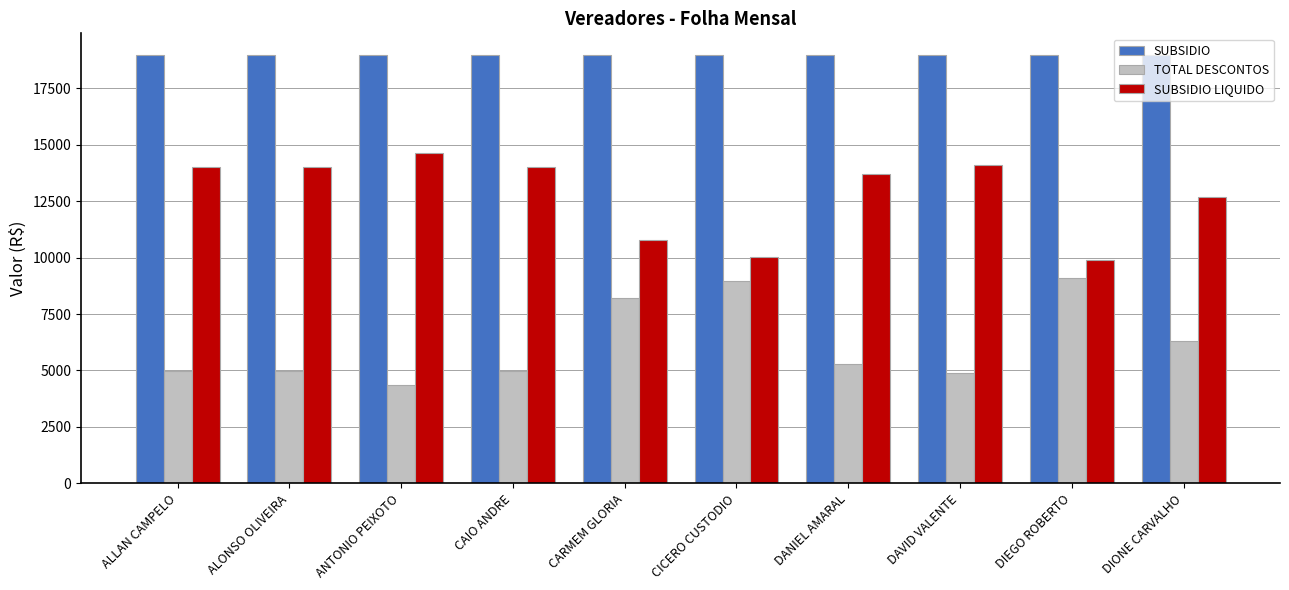

Which series has the largest total across all categories?

SUBSIDIO